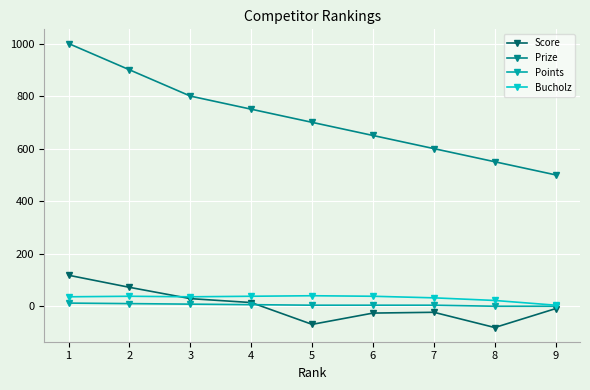

What is the maximum value shown in the chart?

1000